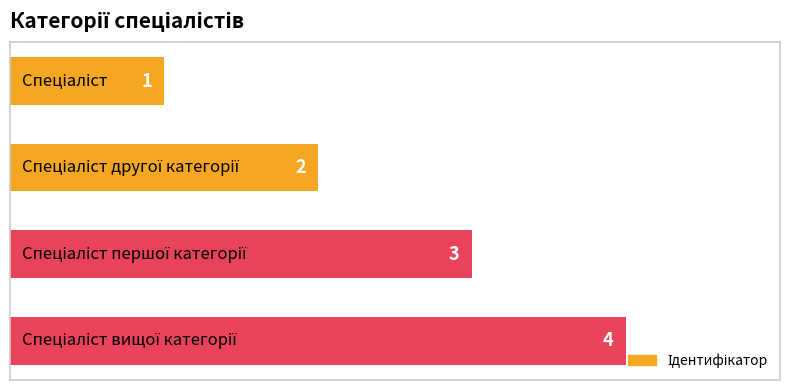

Count the number of categories in the chart.

4